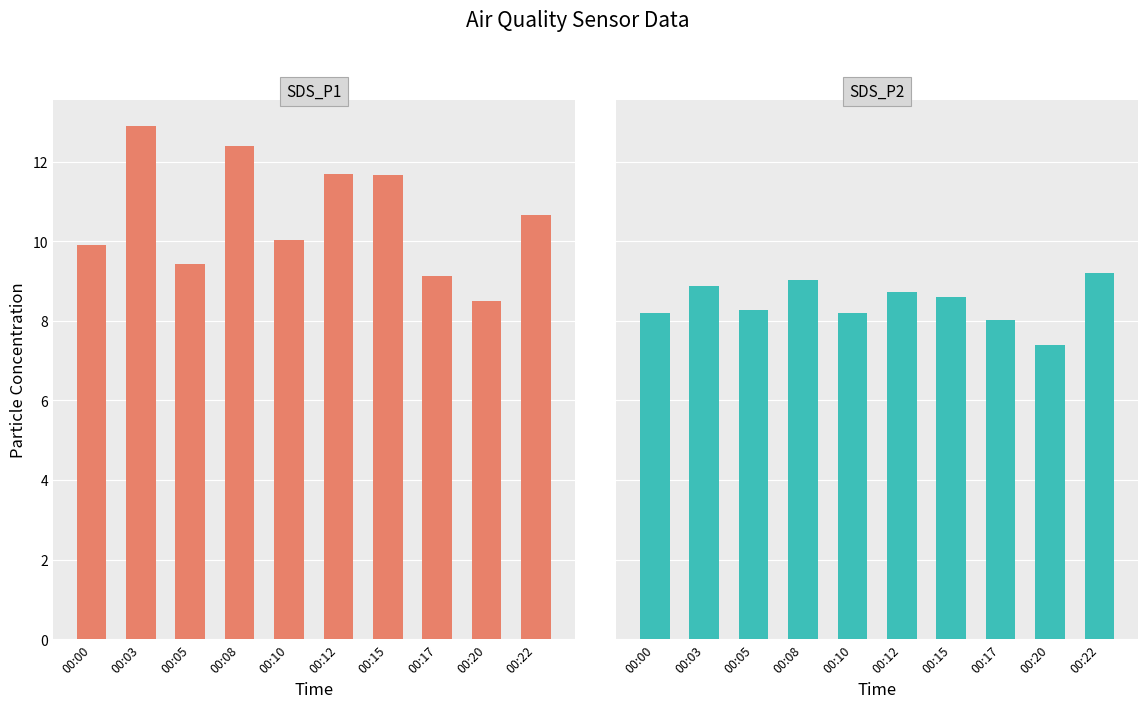

Between 00:03 and 00:10, which series saw the biggest shift?

SDS_P1